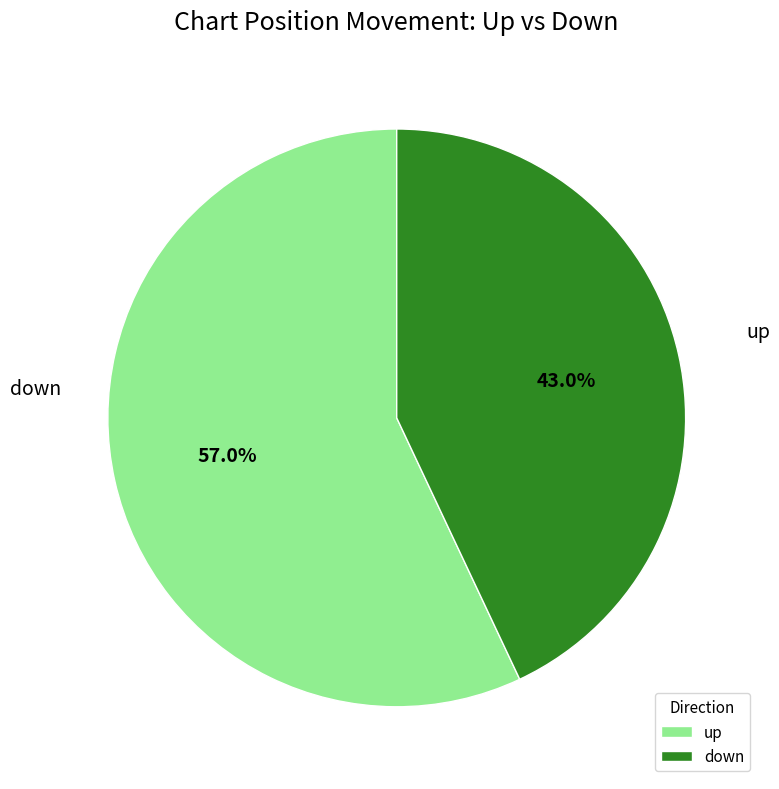

Is there any slice that represents more than half of the pie?

Yes